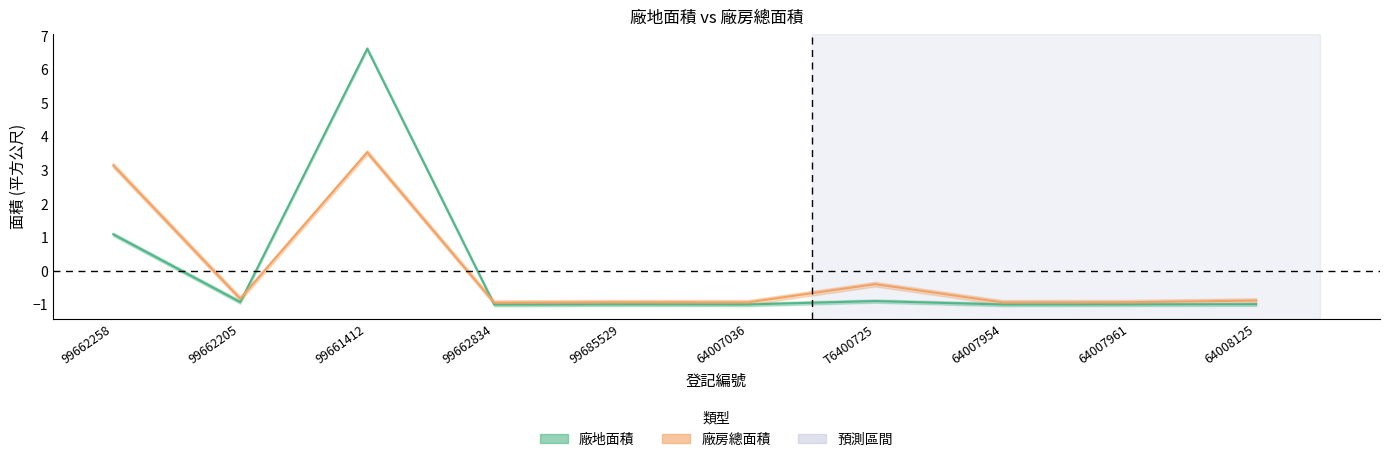

Reading left to right, list all the values displayed in this chart.

廠地面積: 99662258=1.1	99662205=-0.9	99661412=6.6	99662834=-1.0	99685529=-1.0	64007036=-1.0	T6400725=-0.9	64007954=-1.0	64007961=-1.0	64008125=-1.0
廠房總面積: 99662258=3.2	99662205=-0.8	99661412=3.5	99662834=-0.9	99685529=-0.9	64007036=-0.9	T6400725=-0.4	64007954=-0.9	64007961=-0.9	64008125=-0.9